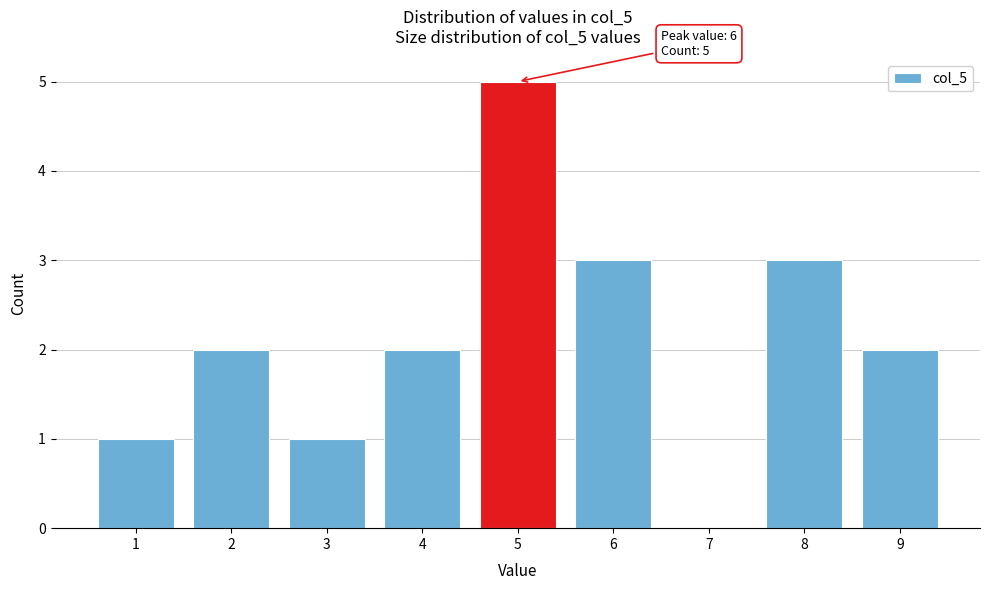

Reading left to right, what are all the values shown in this chart?

1=1	2=2	3=1	4=2	5=5	6=3	7=0	8=3	9=2